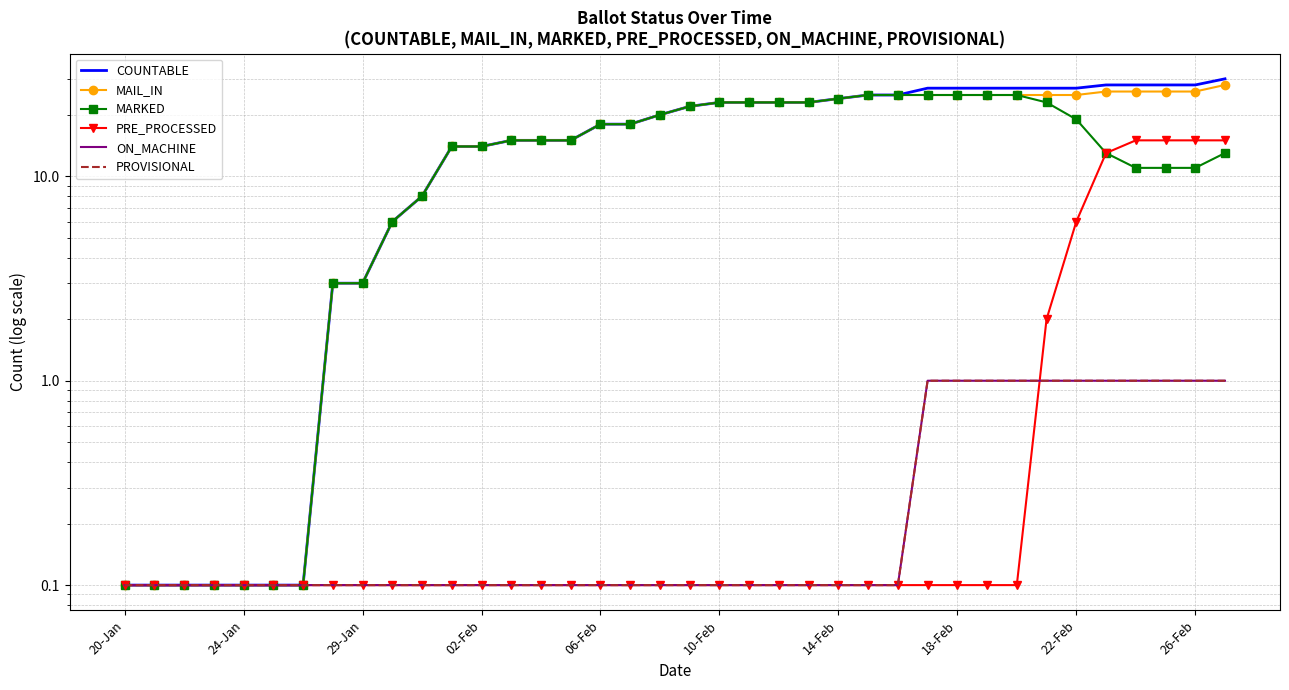

Rank the series by their maximum value, from lowest to highest.

ON_MACHINE, PROVISIONAL, PRE_PROCESSED, MARKED, MAIL_IN, COUNTABLE